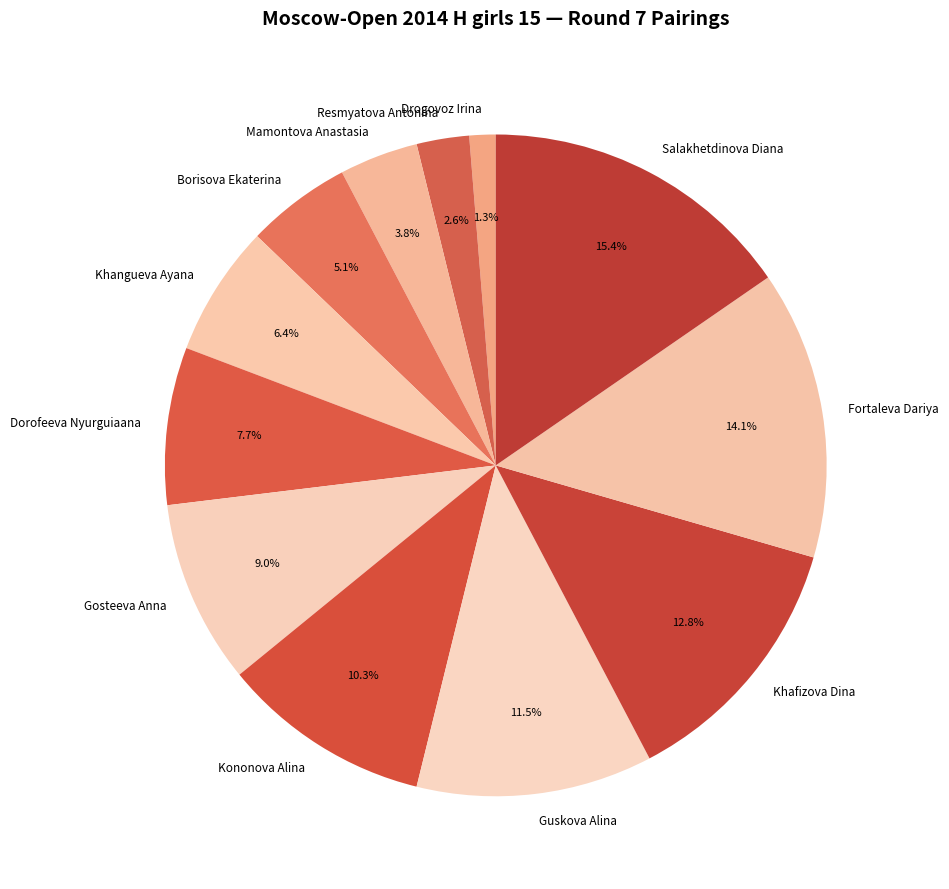

What percentage is NOT represented by Mamontova Anastasia?

96.2%